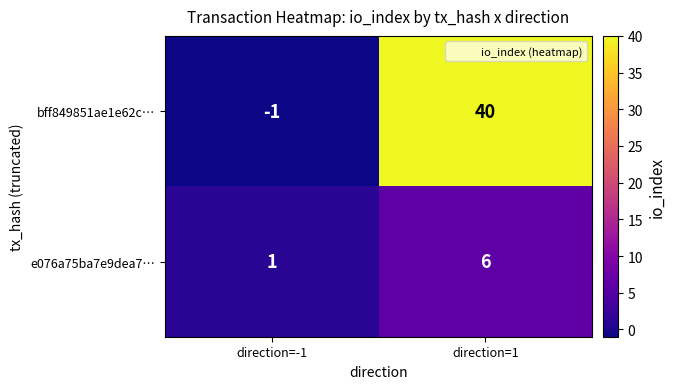

What is the difference between the bff849851ae1e62c… values at direction=1 and direction=-1?

41